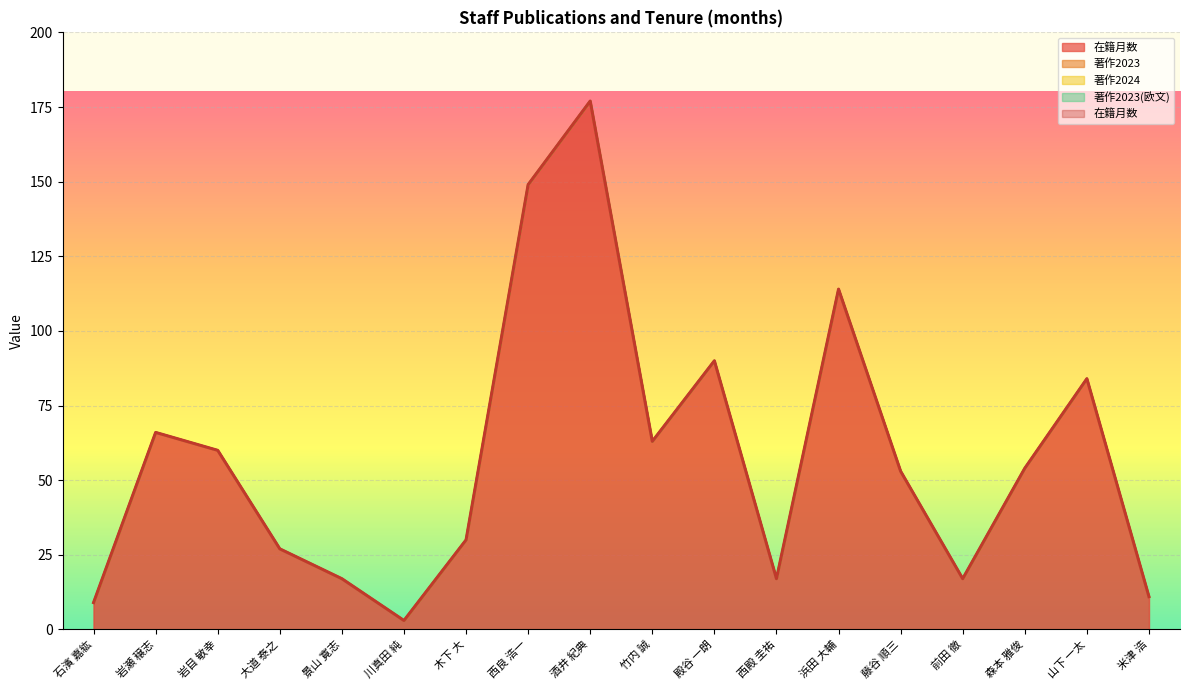

Which series has the largest range (max minus min)?

在籍月数